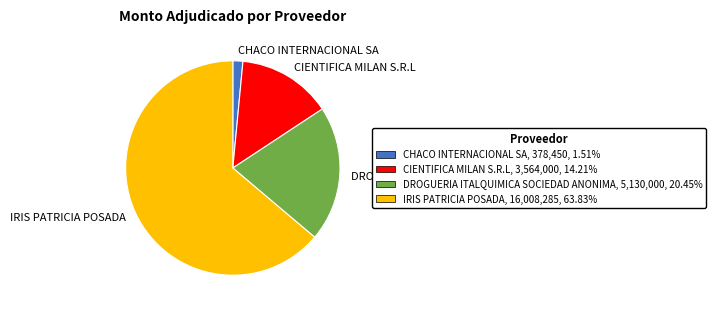

Which category has the smallest portion of the pie?

CHACO INTERNACIONAL SA